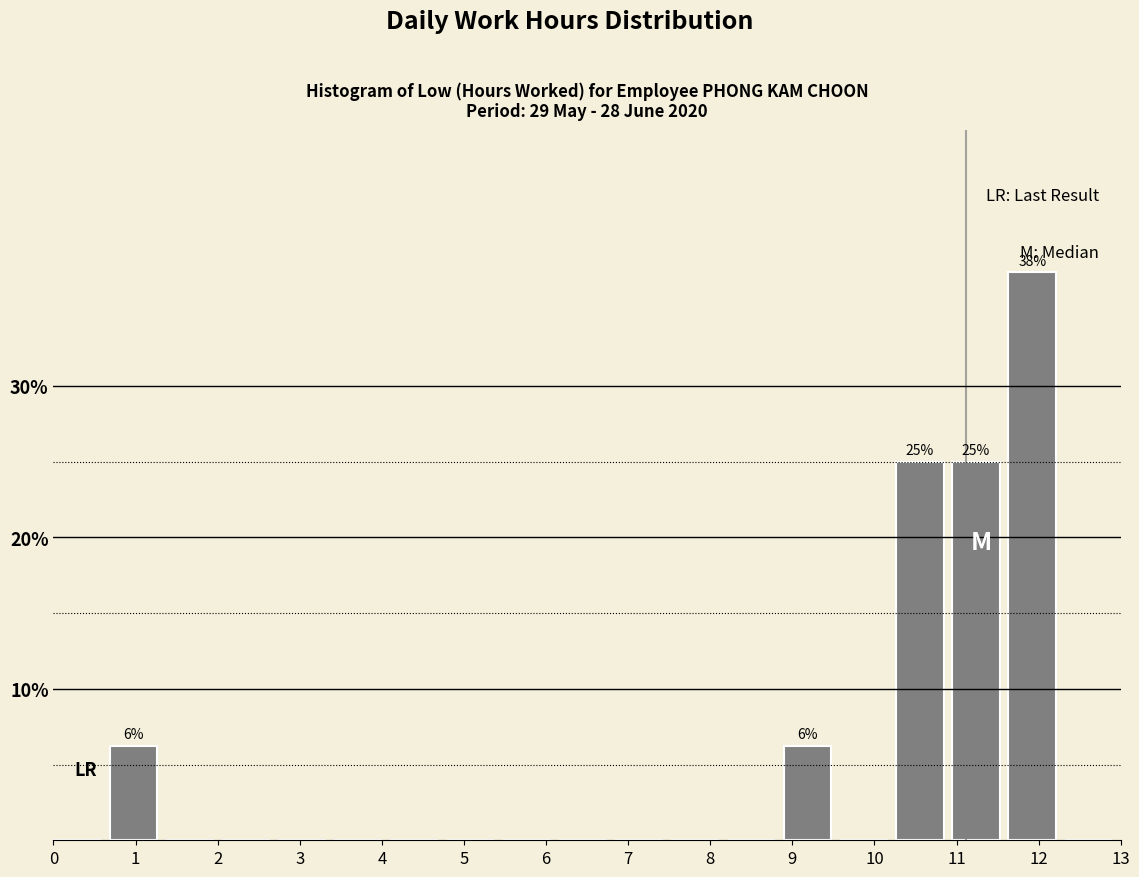

Over which range of the x-axis is the bar tallest?

11.6 to 12.3